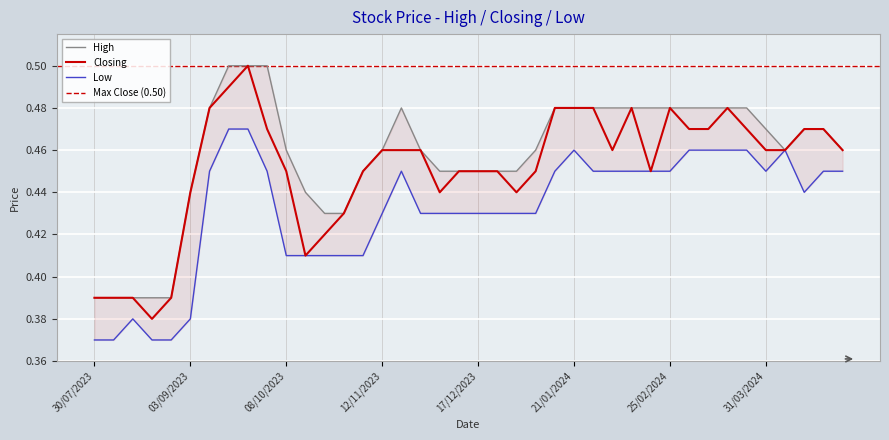

The value of Closing at 25/02/2024 is 0.2. True or false?

False